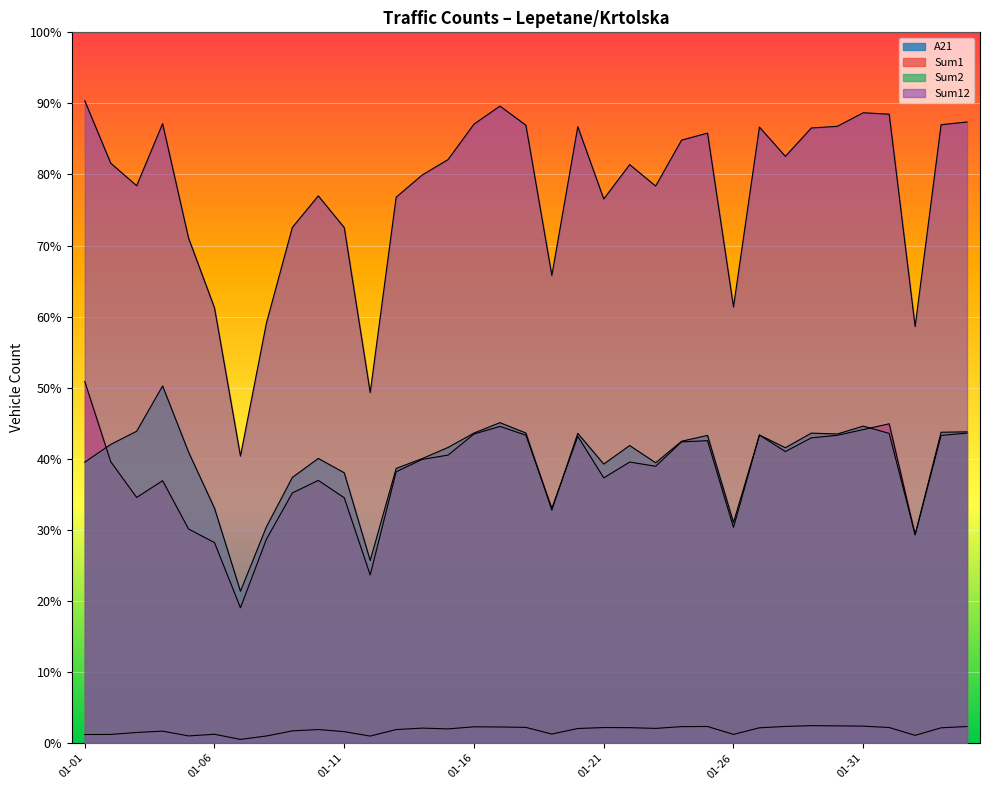

How many series are shown in this chart?

4